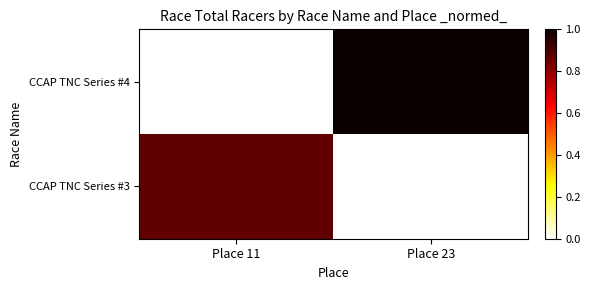

Reading right to left, transcribe all the data shown in this chart.

CCAP TNC Series #4: Place 23=1.0	Place 11=0.0
CCAP TNC Series #3: Place 23=0.0	Place 11=0.9